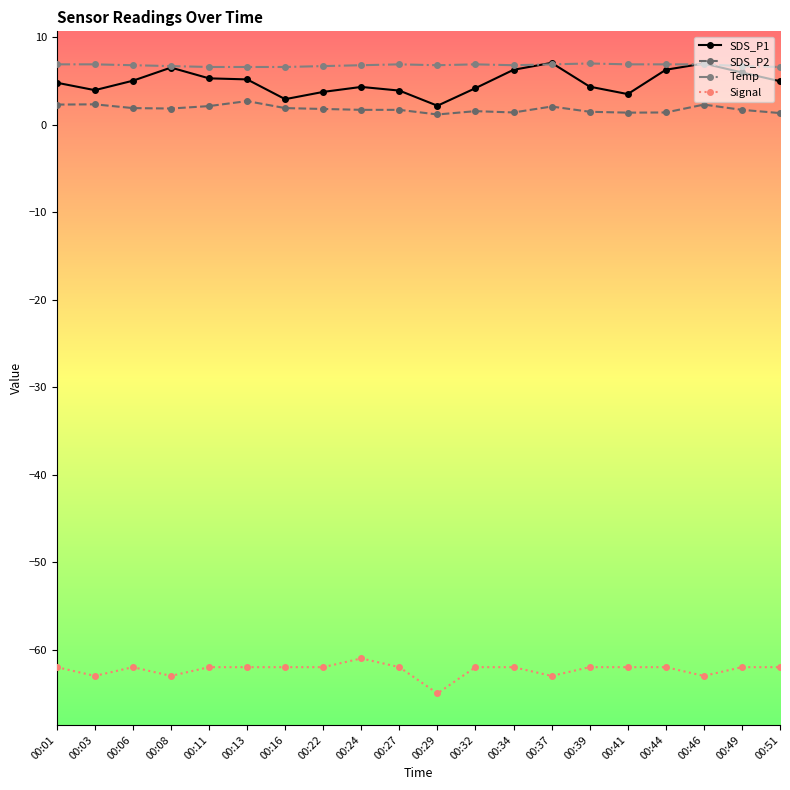

How many lines are shown in the chart?

4